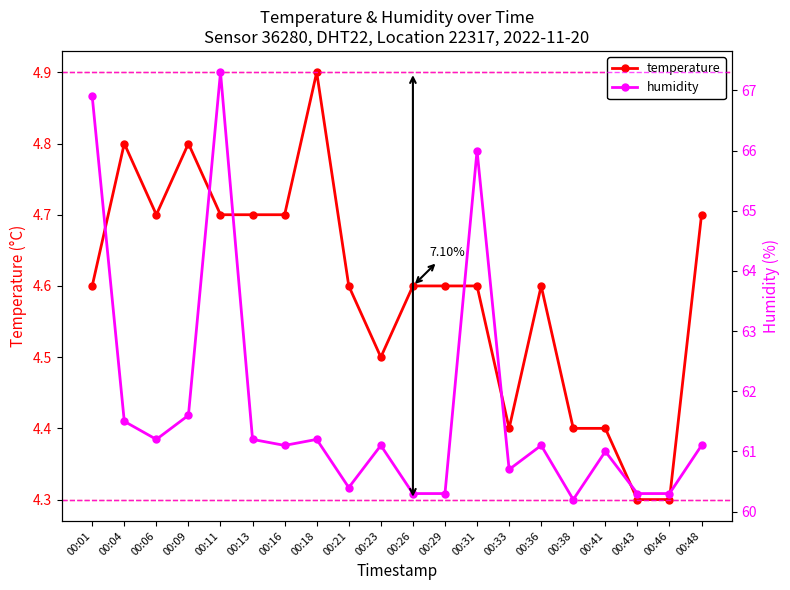

Reading left to right, what are all the values shown in this chart?

temperature: 4.6	4.8	4.7	4.8	4.7	4.7	4.7	4.9	4.6	4.5	4.6	4.6	4.6	4.4	4.6	4.4	4.4	4.3	4.3	4.7
humidity: 66.9	61.5	61.2	61.6	67.3	61.2	61.1	61.2	60.4	61.1	60.3	60.3	66.0	60.7	61.1	60.2	61.0	60.3	60.3	61.1